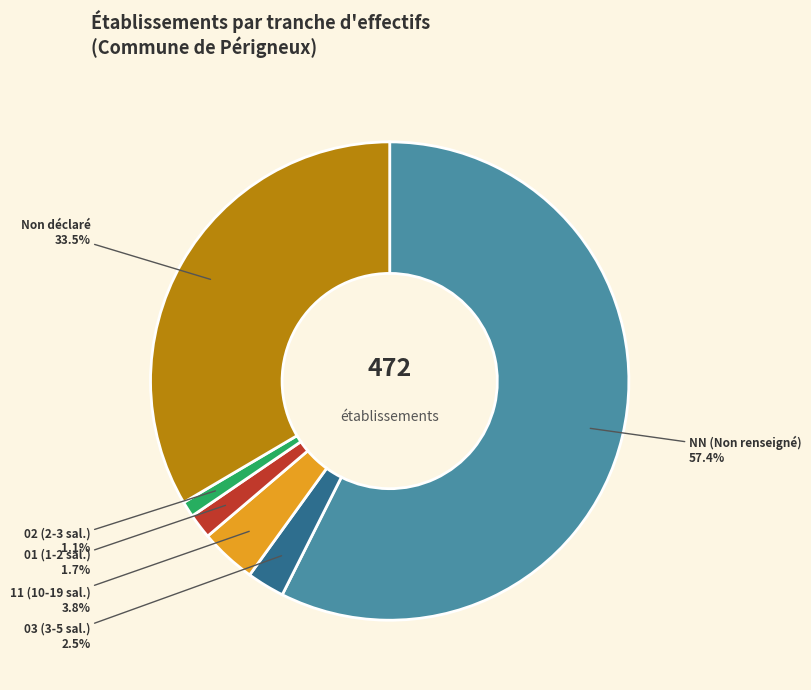

Which slice is the largest?

NN (Non renseigné)